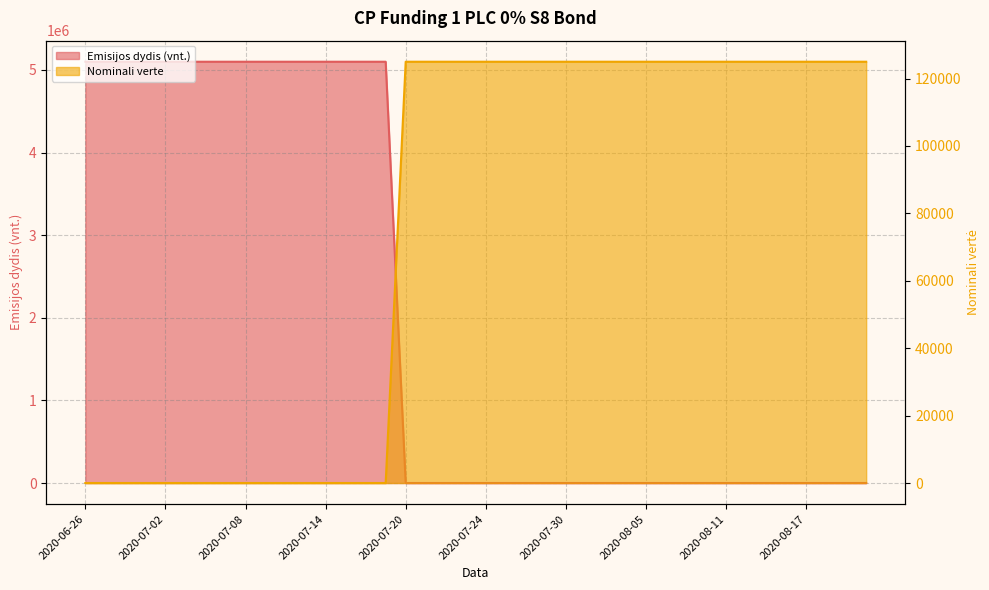

True or false: Emisijos dydis (vnt.) has more than 0 interior local peaks.

False